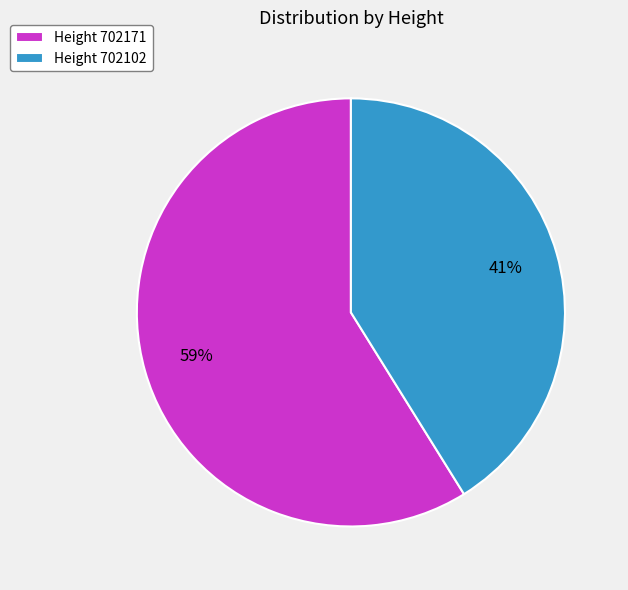

Rank the categories by value from highest to lowest.

Height 702171, Height 702102